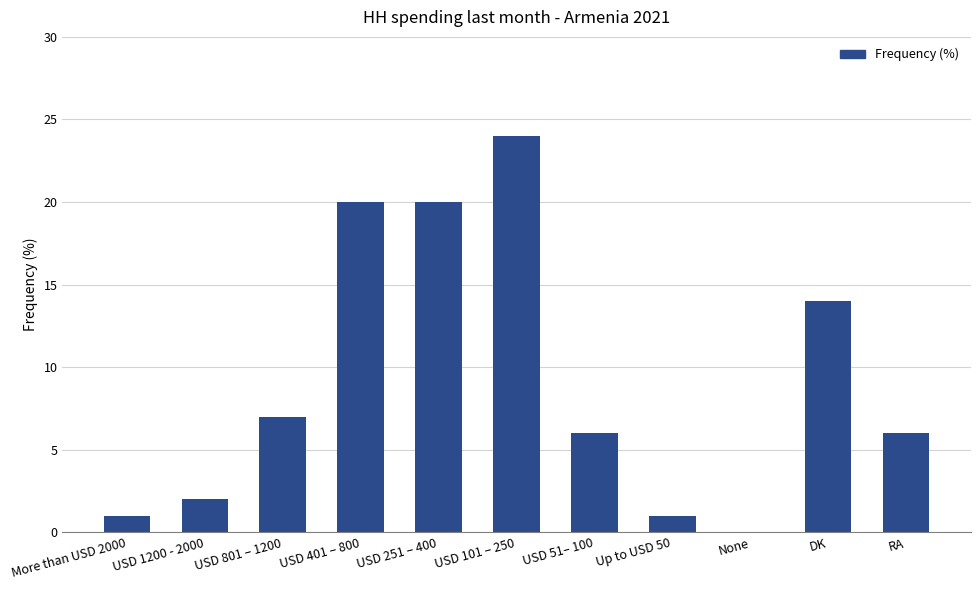

What is the sum of all values?

101